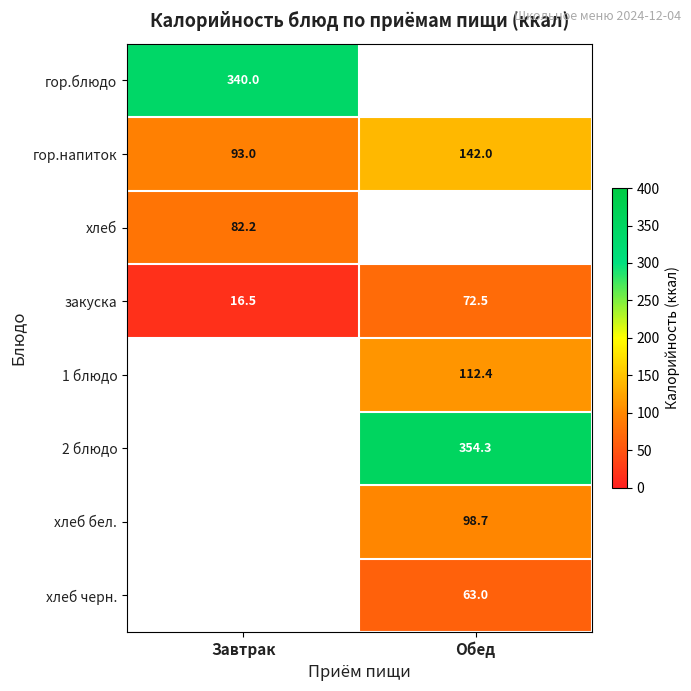

At which label is гор.напиток closest to 117?

Завтрак